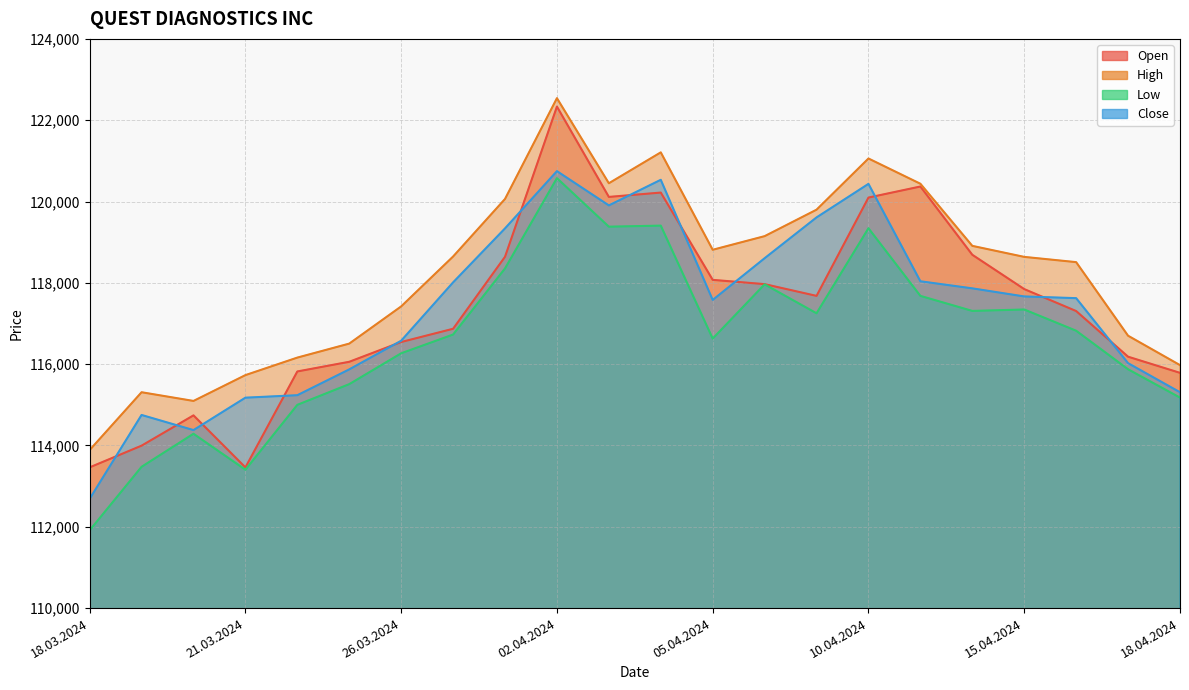

Which series has the widest spread of values?

Open